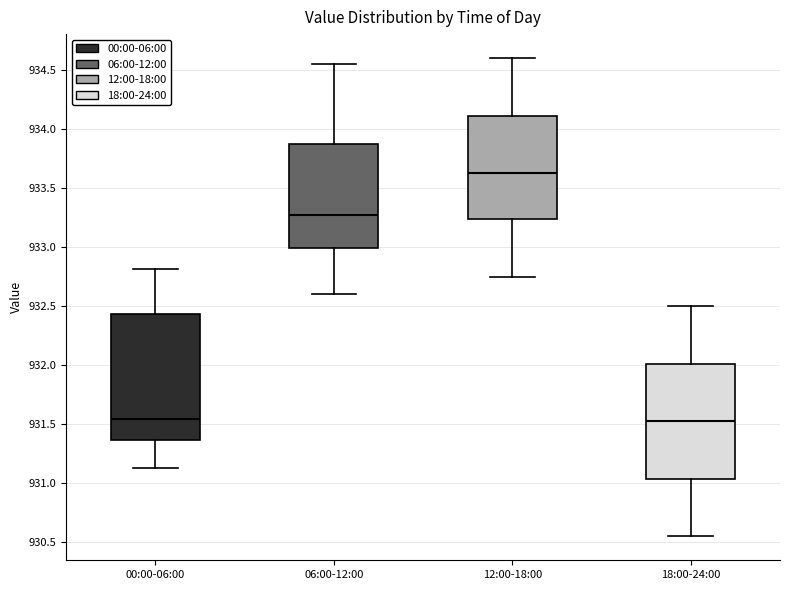

Where is the upper edge of the box for 18:00-24:00 on the y-axis? The values are not printed on the chart, so give them approximately, as read against the axis.

932.00